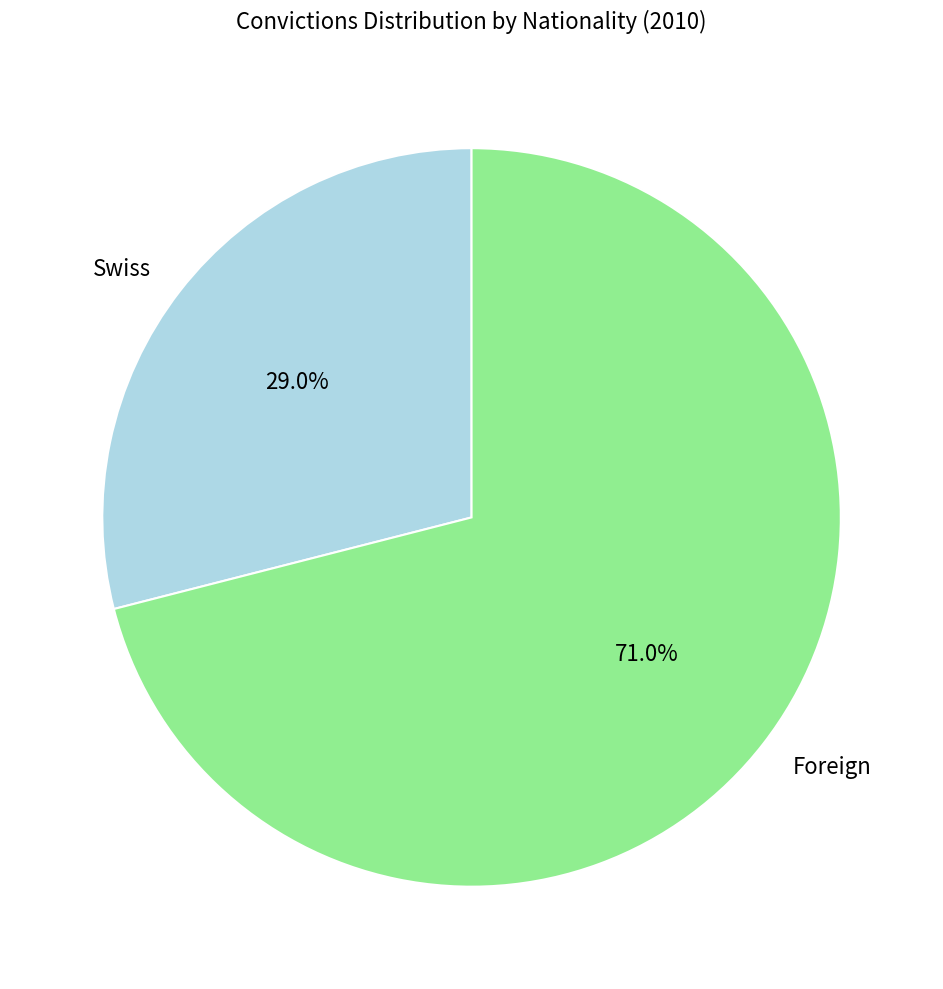

What is the ratio of the value at Foreign to the value at Swiss?

2.4